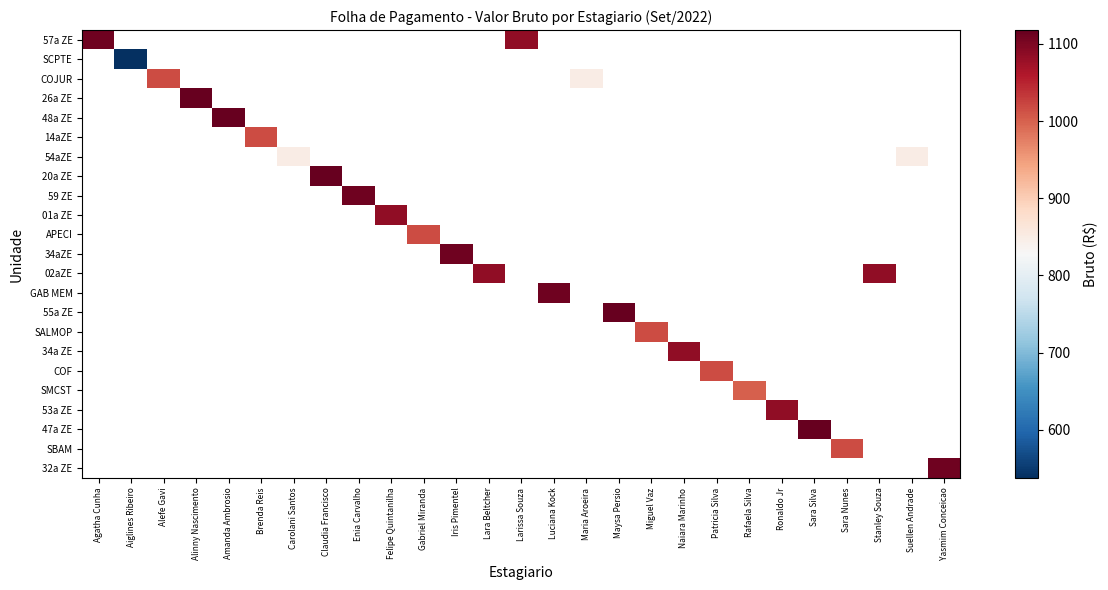

What is the minimum value shown in the chart?

537.6